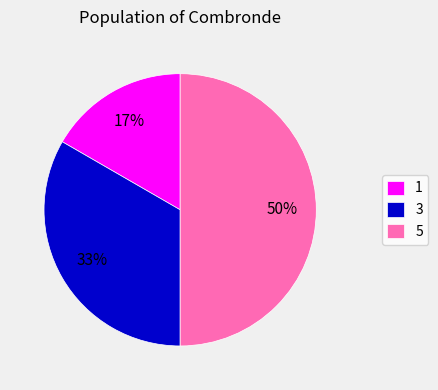

Rank the categories by value from highest to lowest.

5, 3, 1